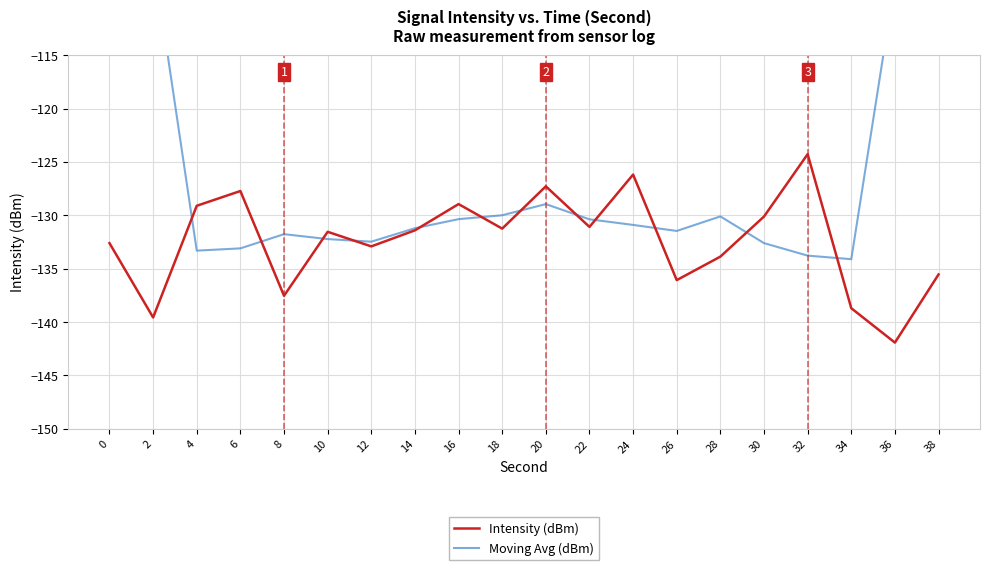

What is the maximum value shown in the chart?

-80.3